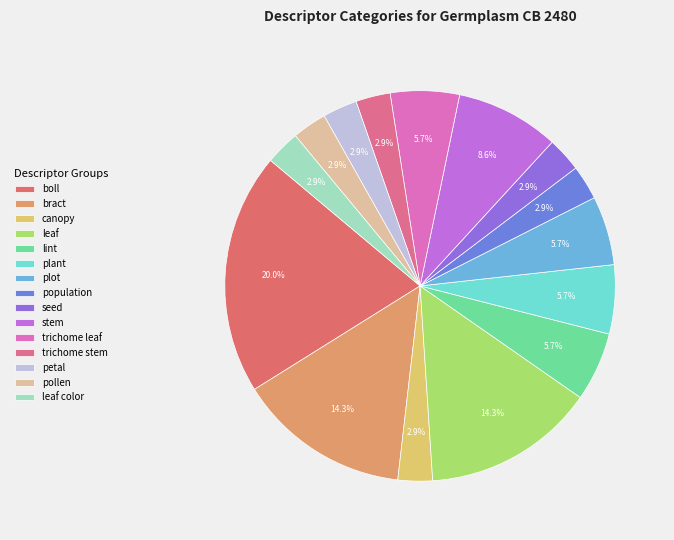

Which slice is the largest?

boll